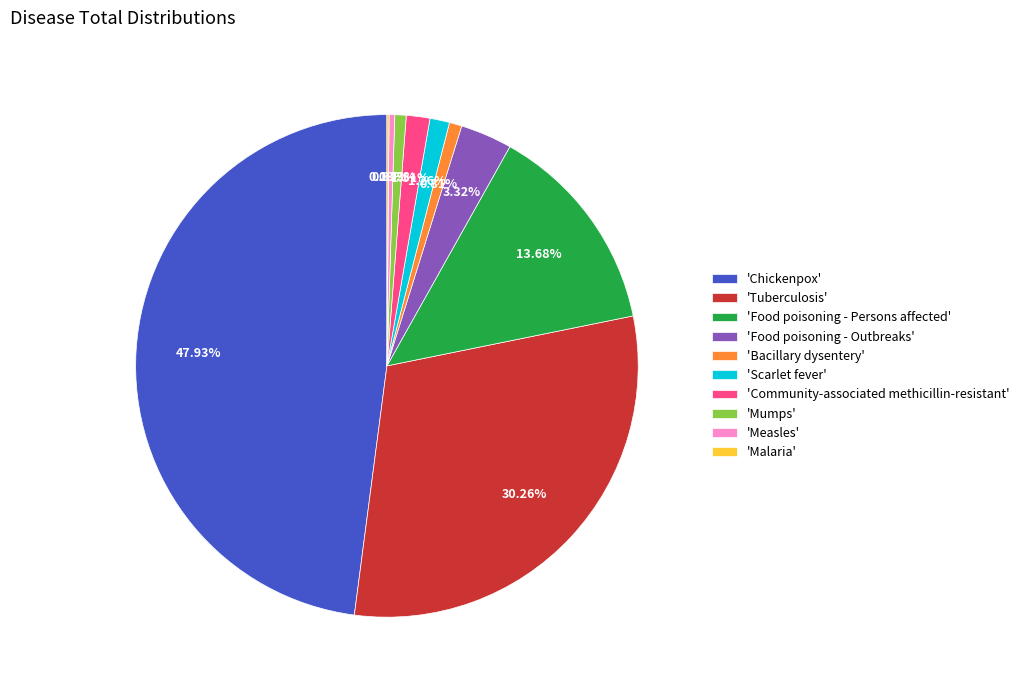

To the nearest percent, what is the difference between the largest and smallest slice percentages?

48%